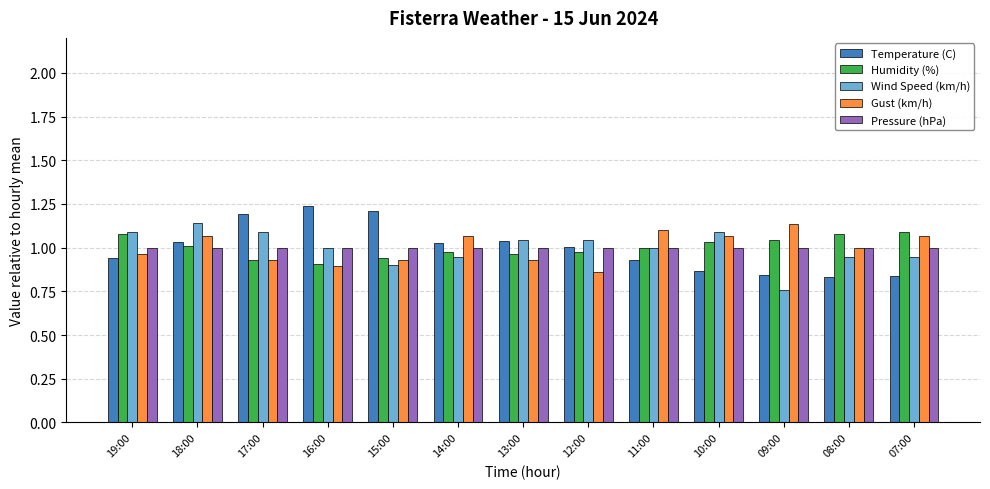

What is the spread (max minus min) of values at 16:00?

0.3